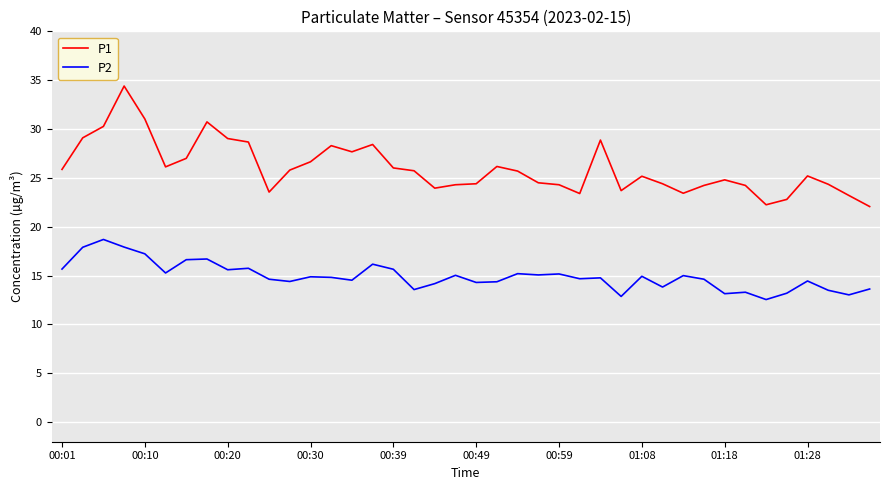

Which series has the largest total across all categories?

P1